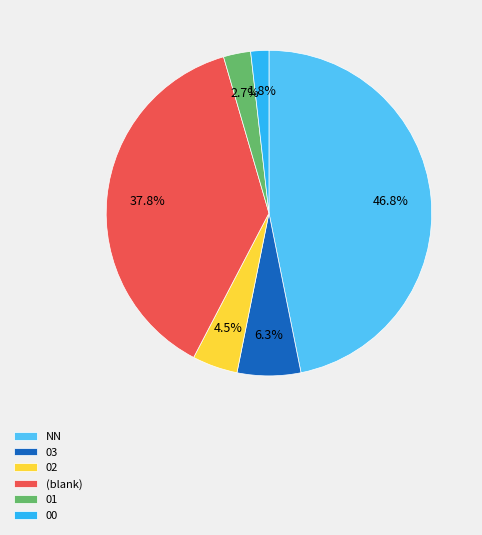

What is the smallest slice in the pie chart?

00